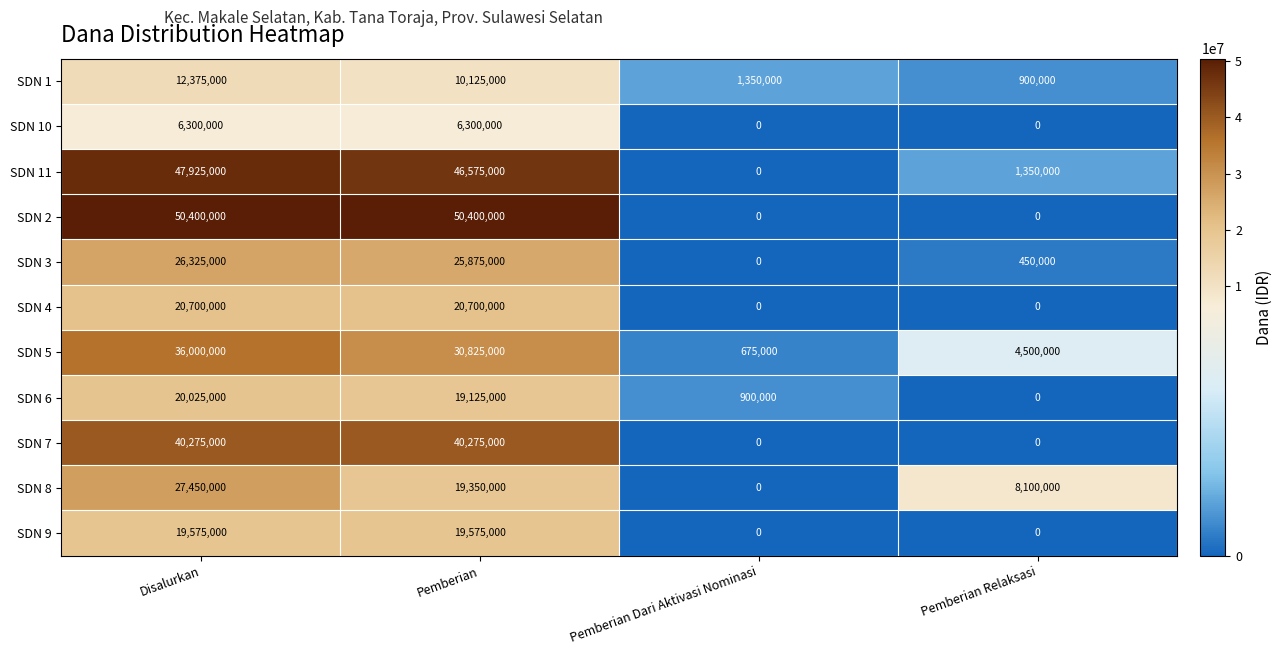

Rank the series at Disalurkan from highest to lowest value.

SDN 2, SDN 11, SDN 7, SDN 5, SDN 8, SDN 3, SDN 4, SDN 6, SDN 9, SDN 1, SDN 10